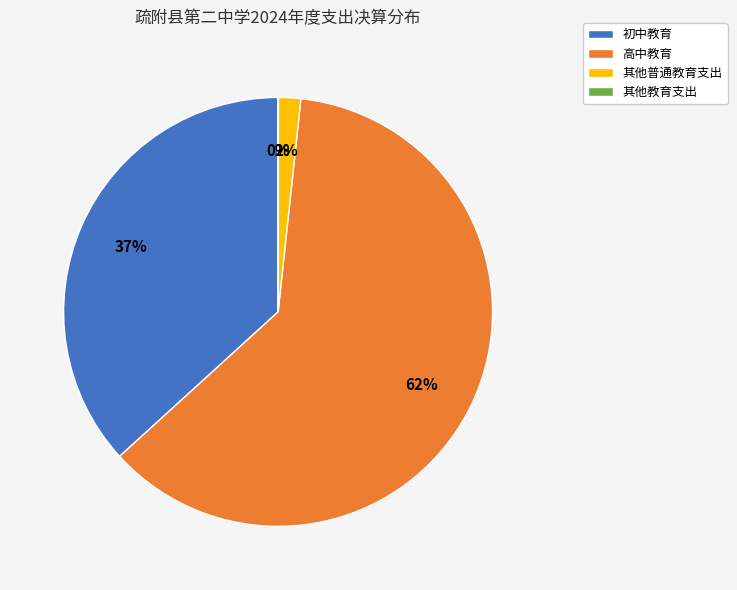

To the nearest percent, what is the average slice percentage?

25%